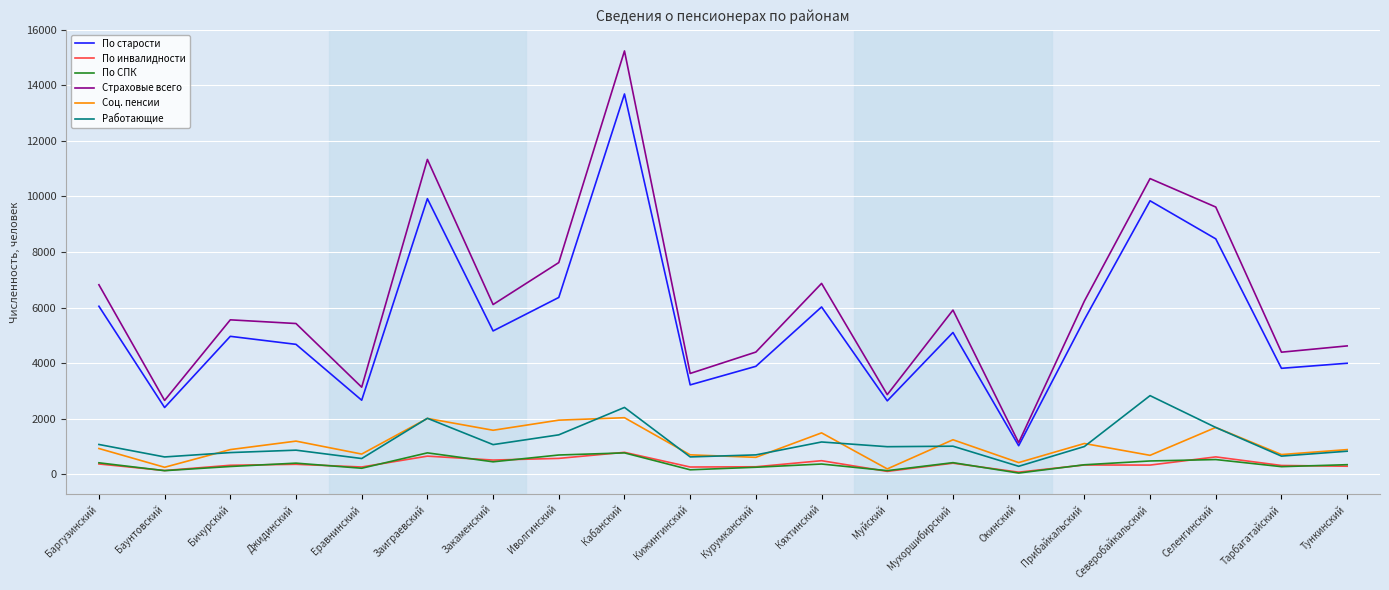

True or false: По старости and Работающие intersect in this chart.

False